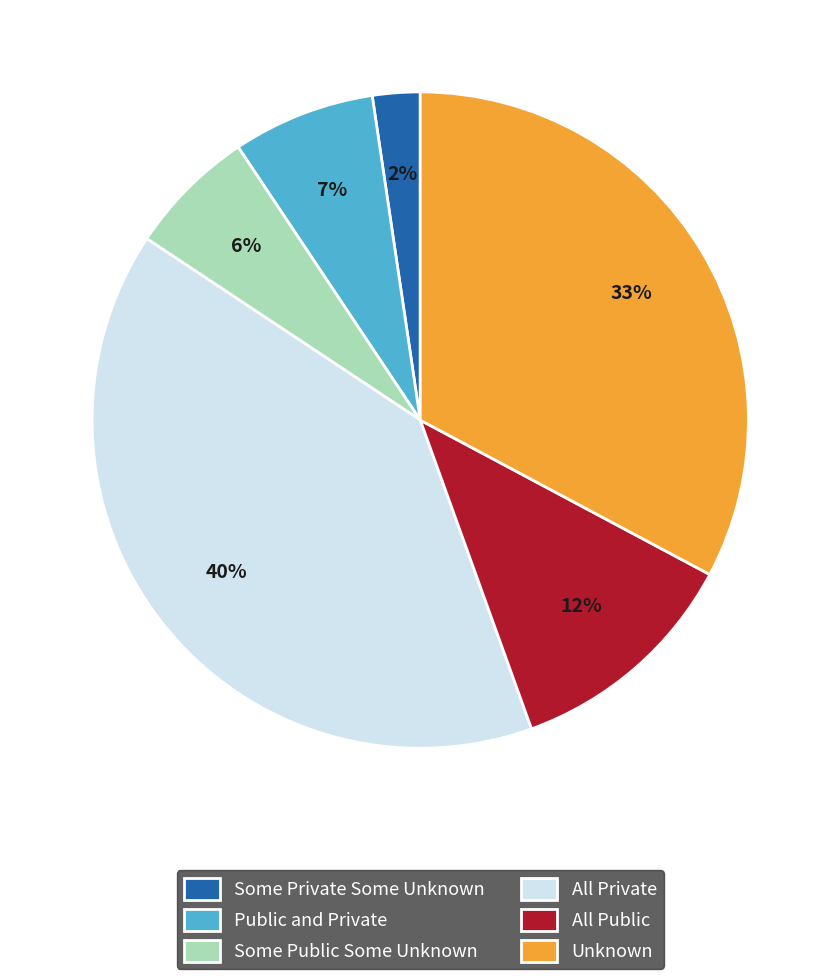

What is the largest slice in the pie chart?

All Private